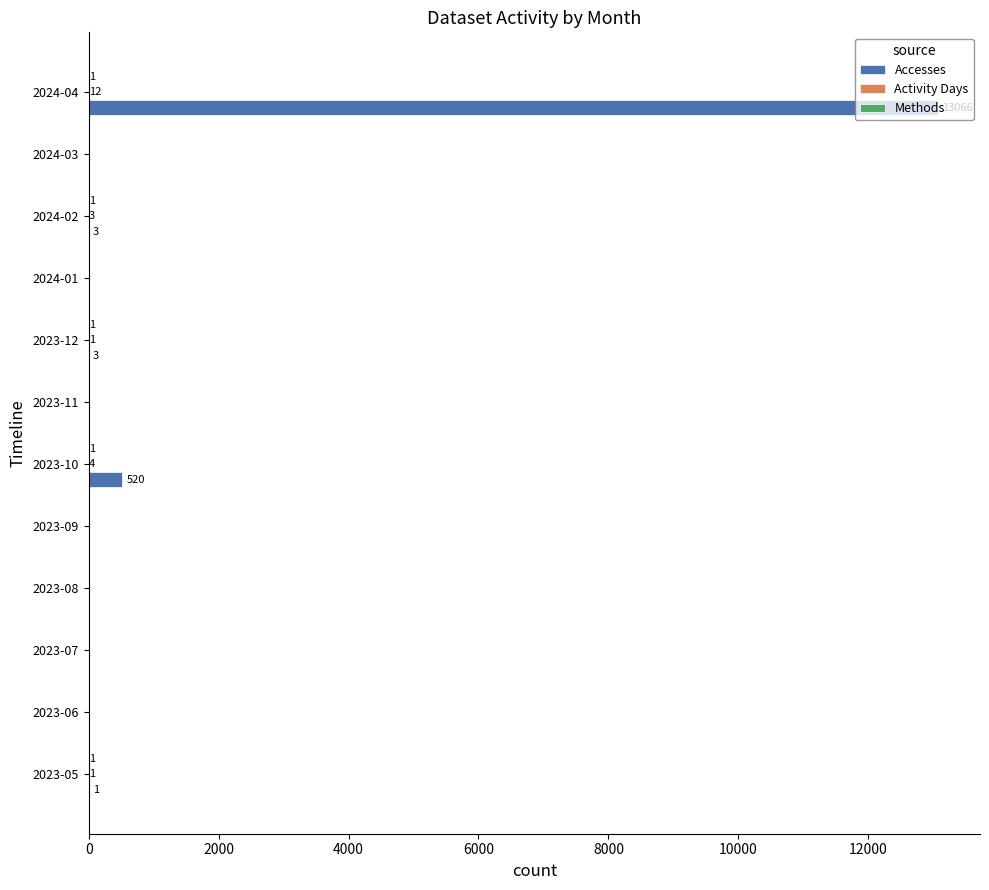

What is the average value of the Accesses series?

1133